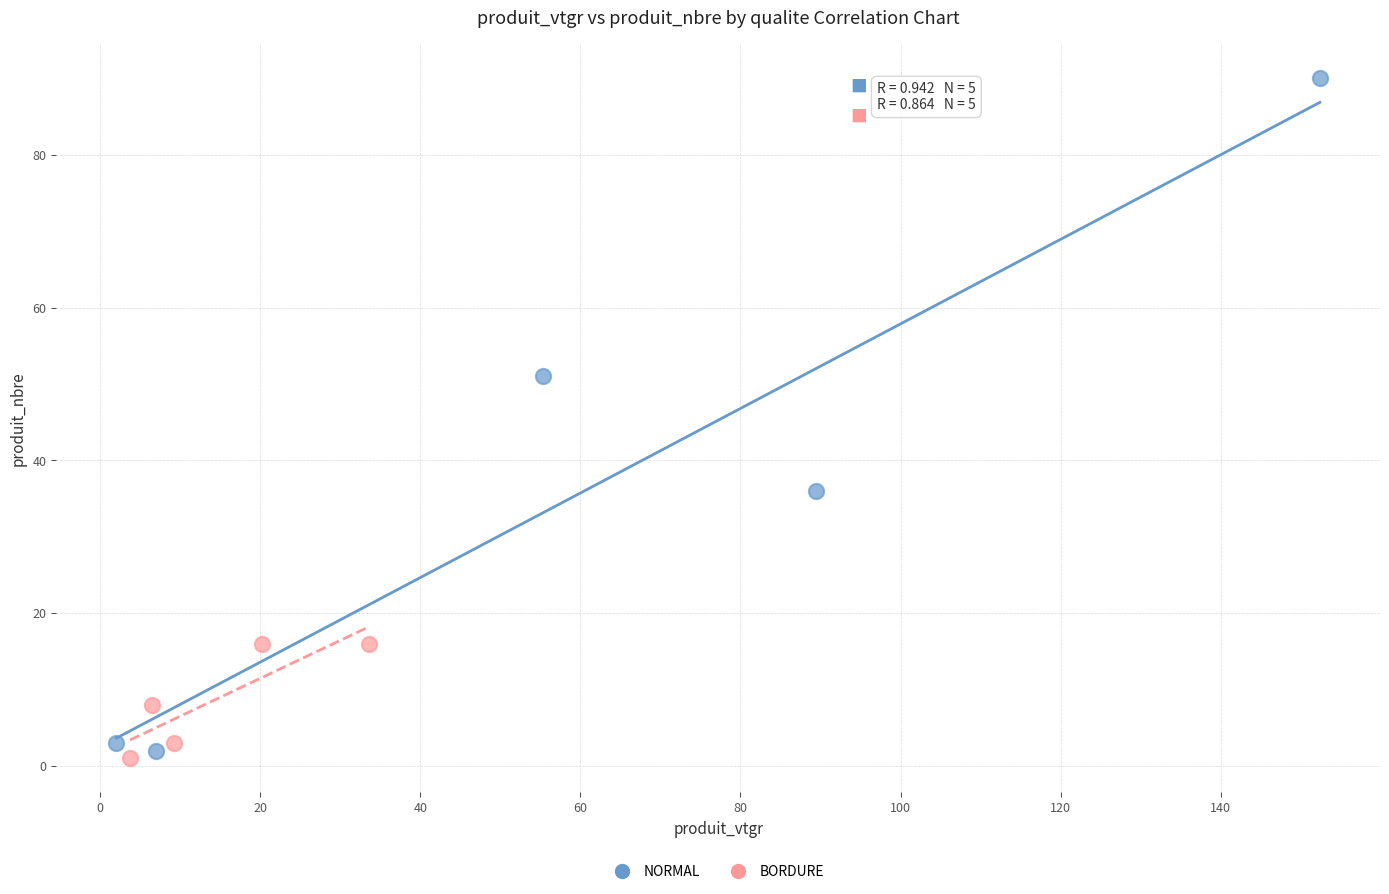

Which series reaches the minimum Y coordinate?

BORDURE